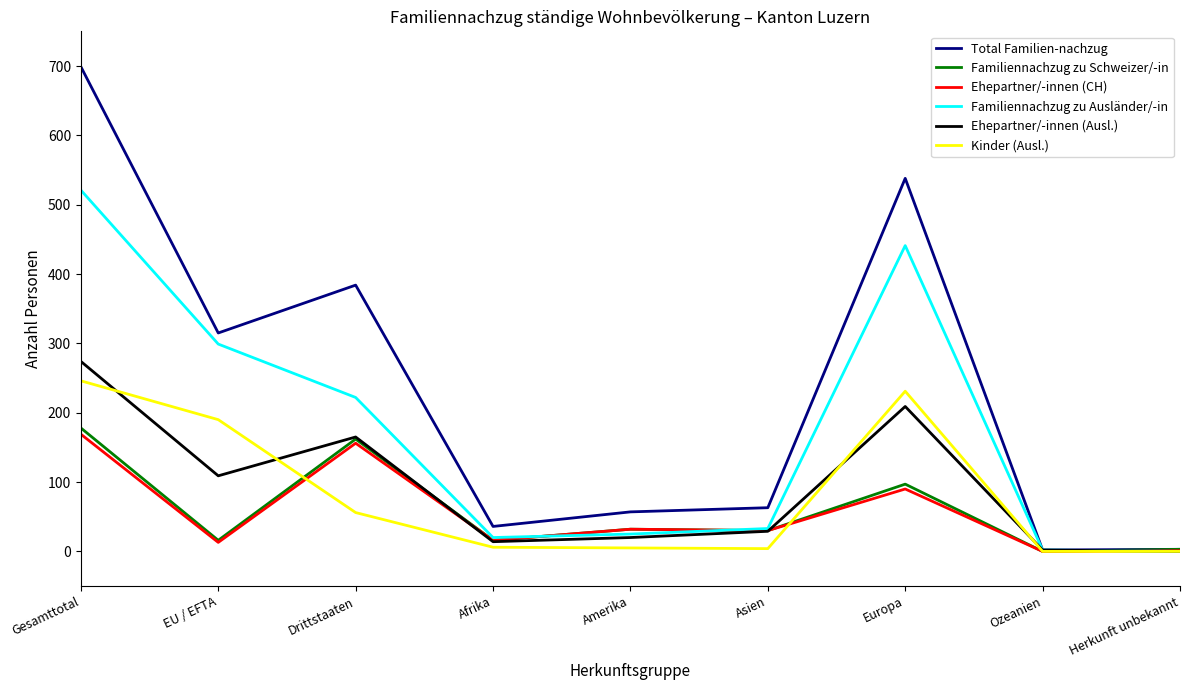

What is the highest value of the Ehepartner/-innen (CH) series?

169